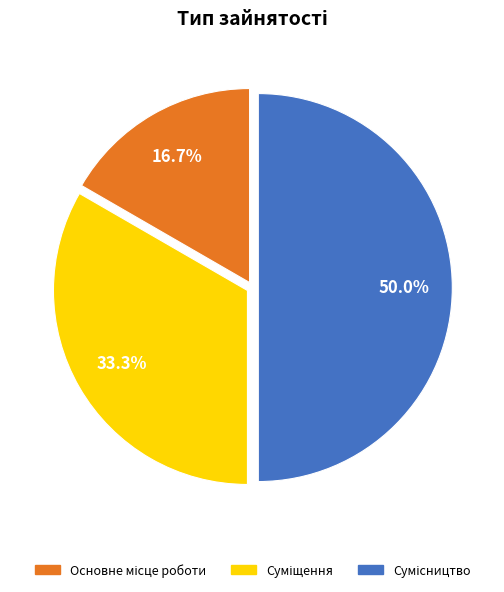

To the nearest percent, what percentage of the pie is Сумісництво?

50%